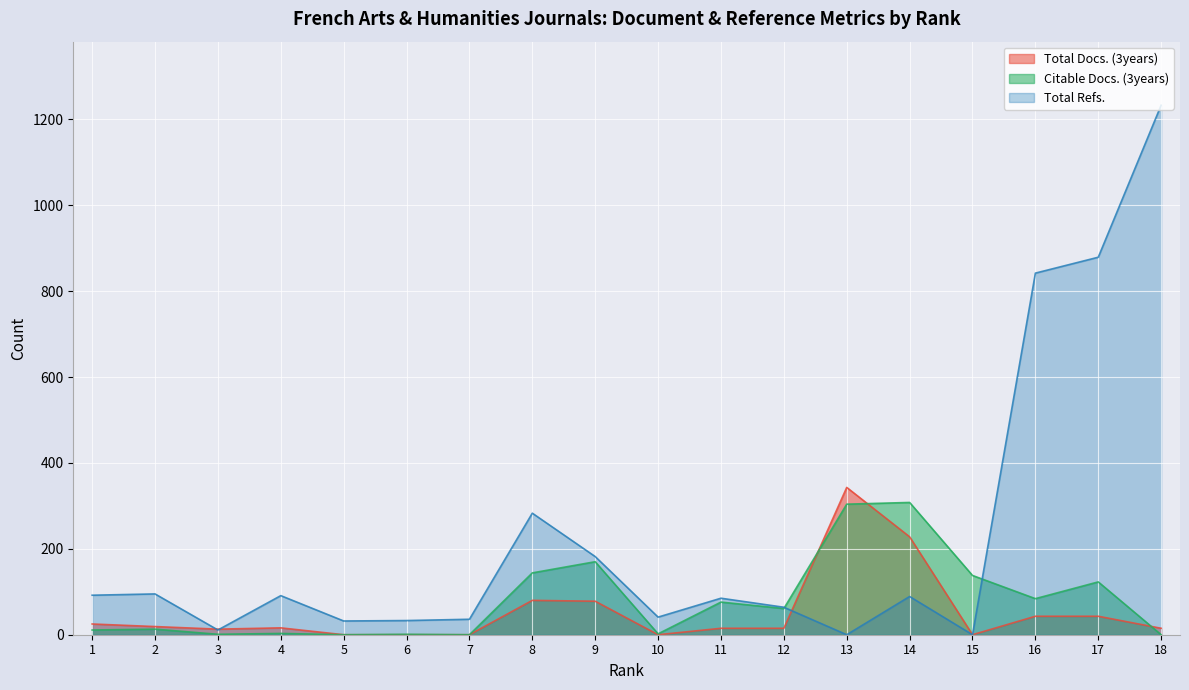

List the series in order of their overall mean, highest first.

Total Refs., Citable Docs. (3years), Total Docs. (3years)